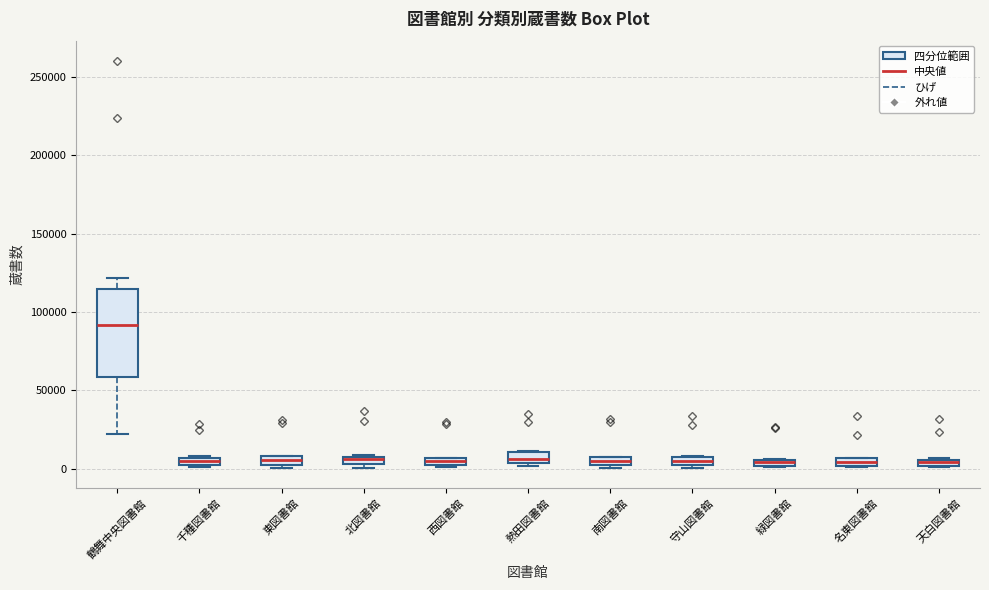

Comparing the boxes themselves (not the whiskers), which one is the tallest?

鶴舞中央図書館